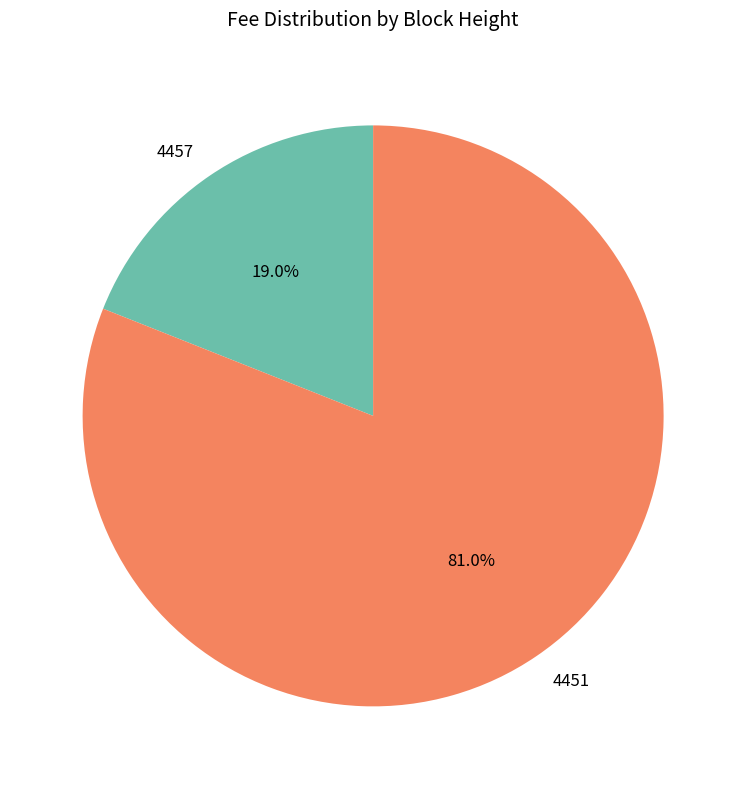

To the nearest percent, what percentage of the pie is 4451?

81%